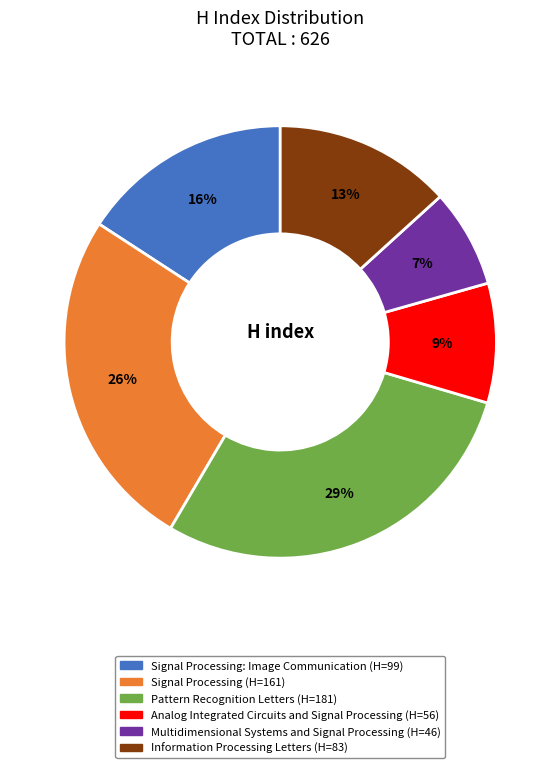

To the nearest percent, what is the difference between the largest and smallest slice percentages?

22%